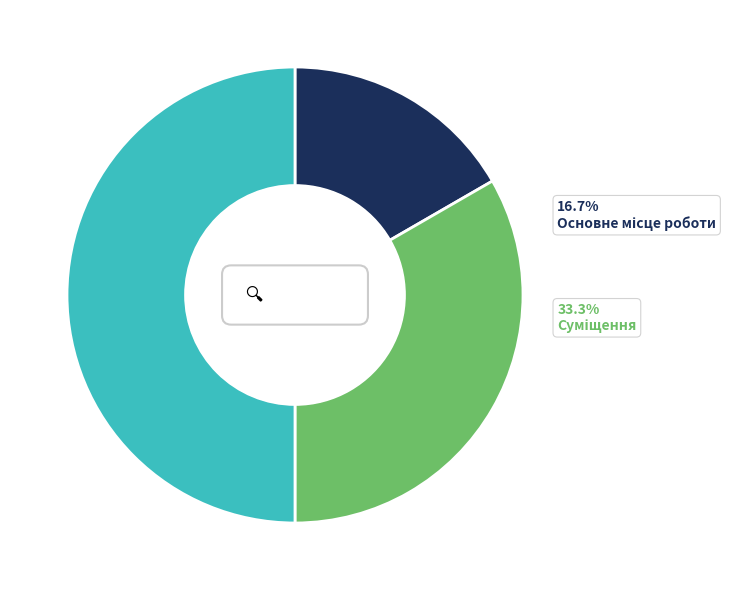

To the nearest percent, what portion does Суміщення represent?

33%